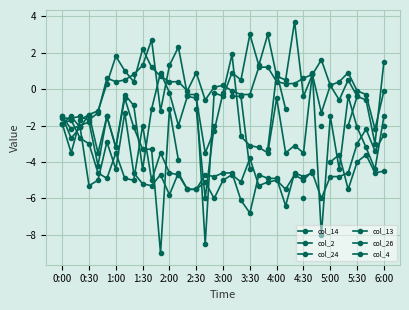

Rank the series at 5:00 from highest to lowest value.

col_2, col_4, col_14, col_24, col_13, col_26